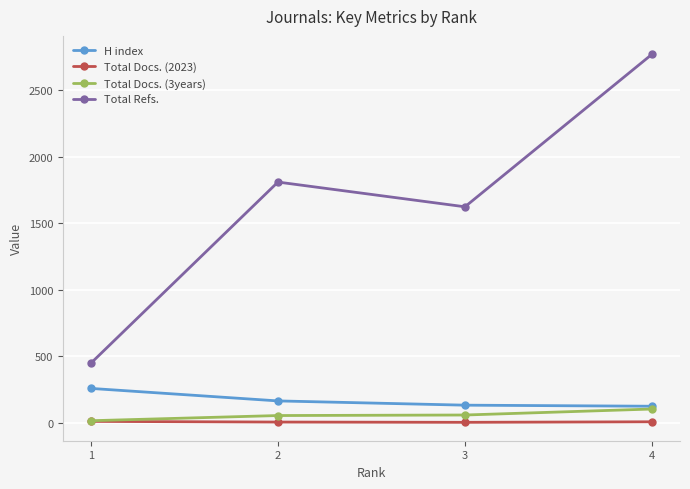

The value of H index at 1 is 258. True or false?

True